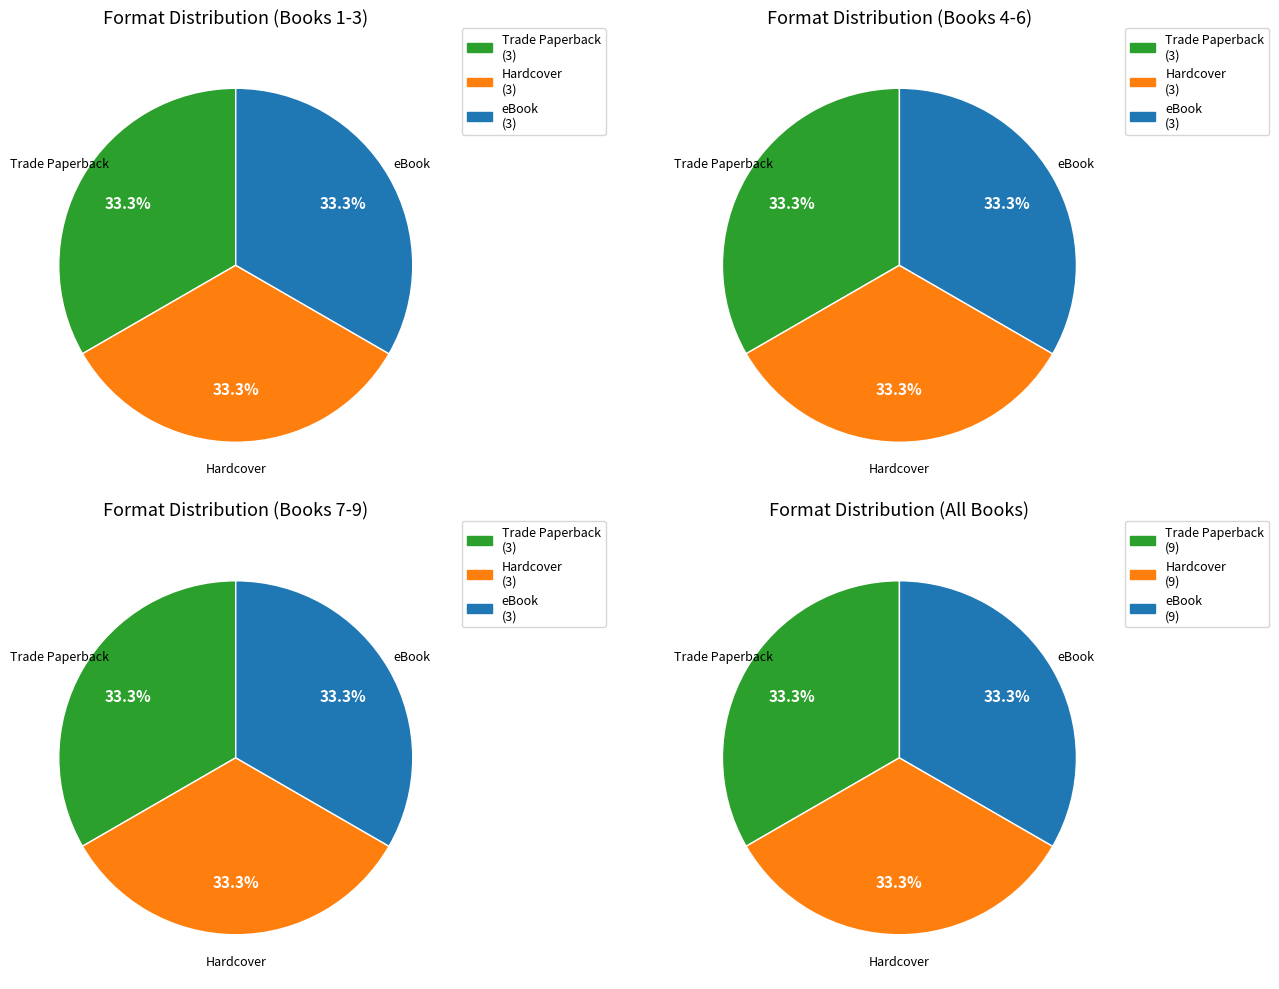

Which series has the widest spread of values?

Trade Paperback